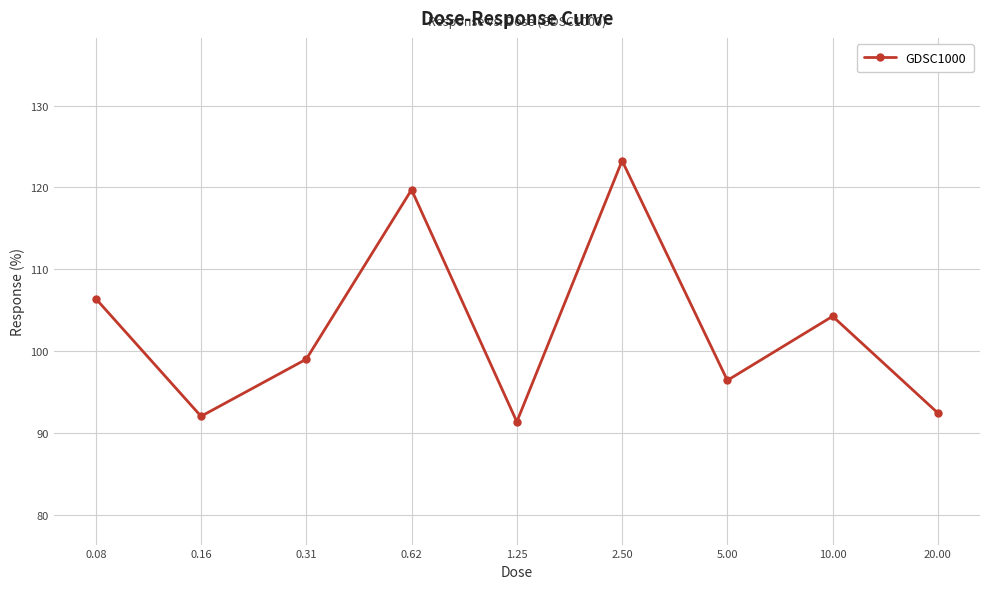

Reading left to right, what are all the values shown in this chart?

106.4	92.0	99.0	119.7	91.4	123.3	96.4	104.3	92.4